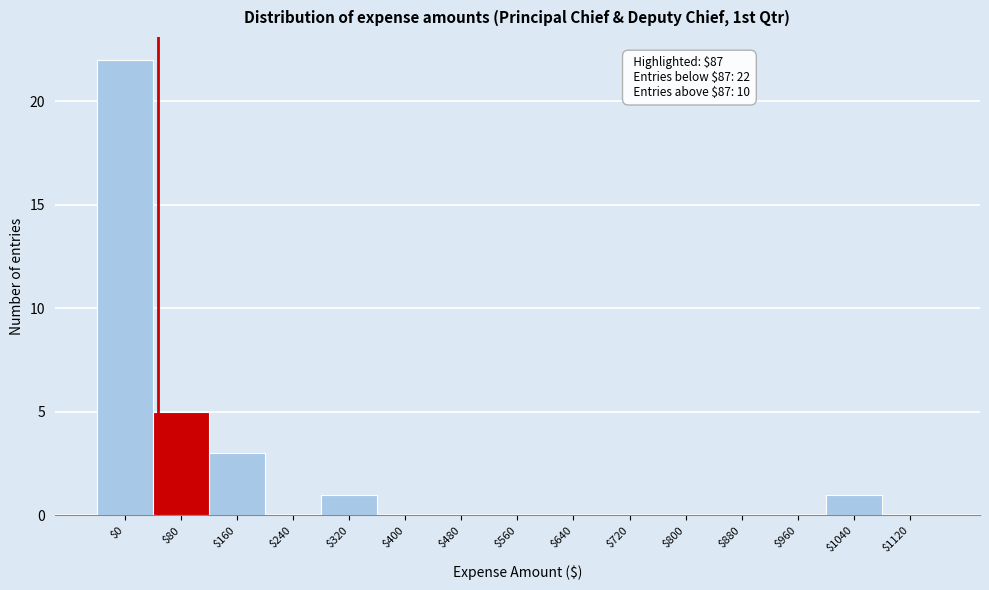

The value at $560 is 9. True or false?

False